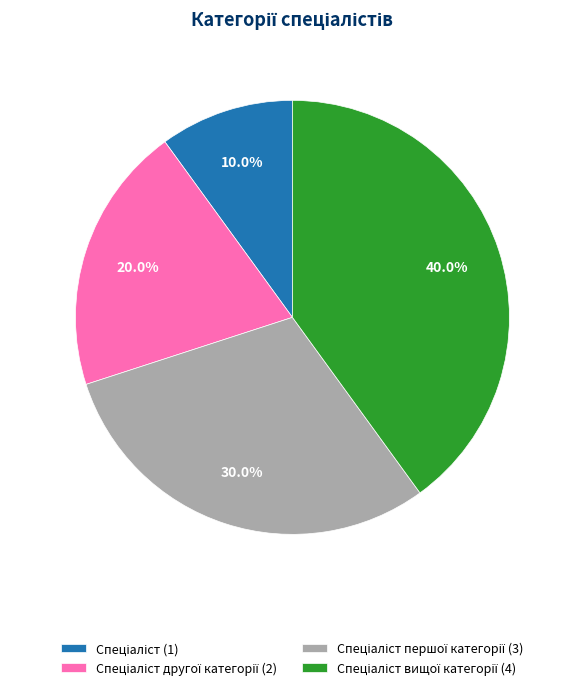

Is there any slice that represents more than half of the pie?

No